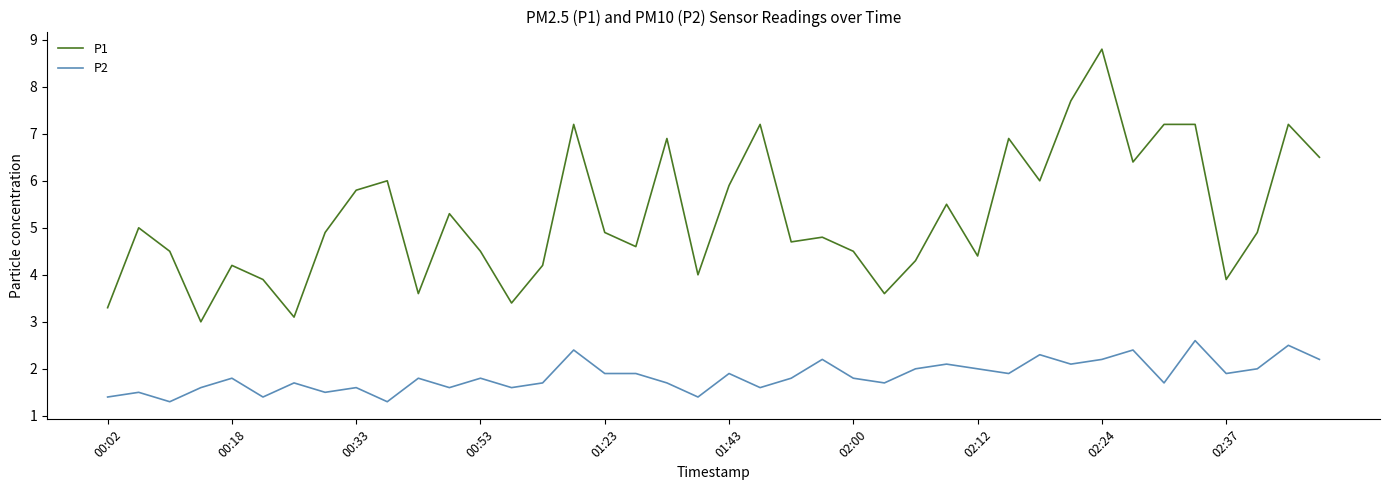

What are all the series names shown in the legend?

P1, P2